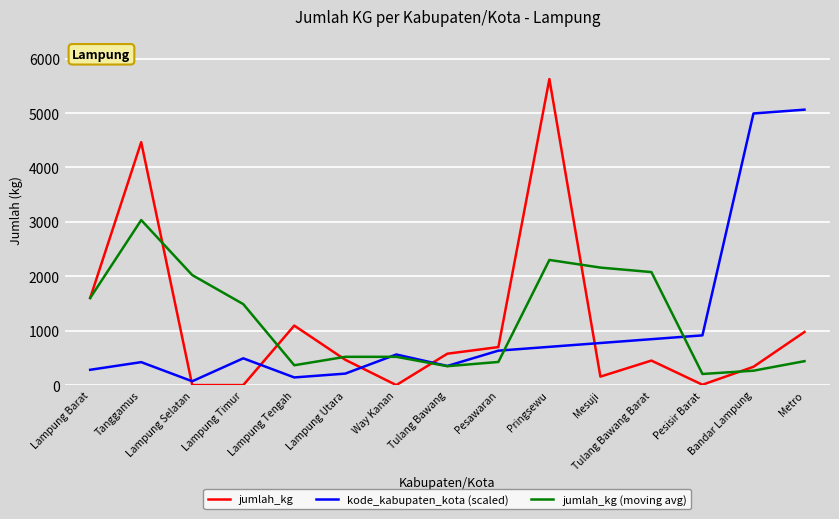

What is the maximum value for jumlah_kg?

5625.6